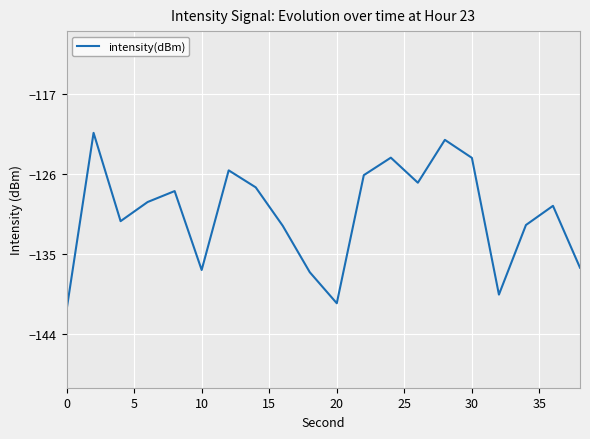

What is the minimum value shown in the chart?

-141.3